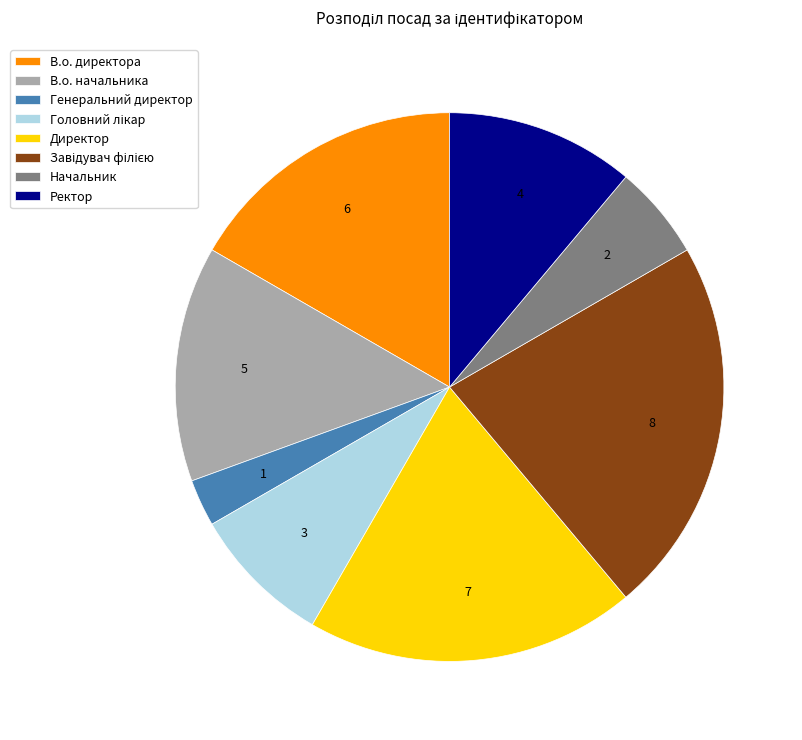

True or false: Начальник accounts for 6% of the total.

True